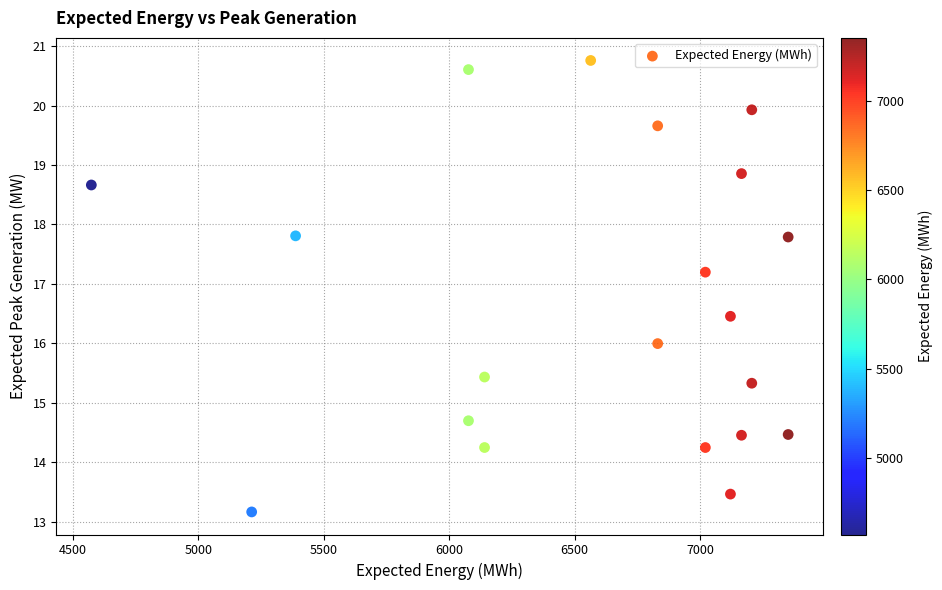

What is the range of Y values (max minus min)?

7.6